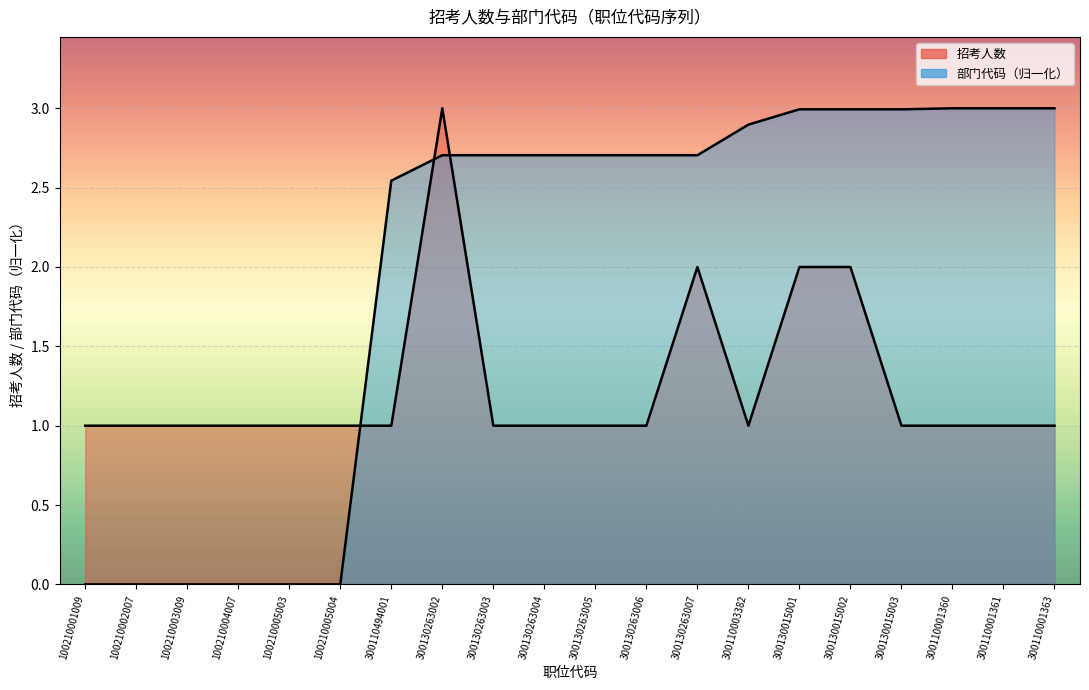

What is the spread (max minus min) of values at 300110001361?

2.0